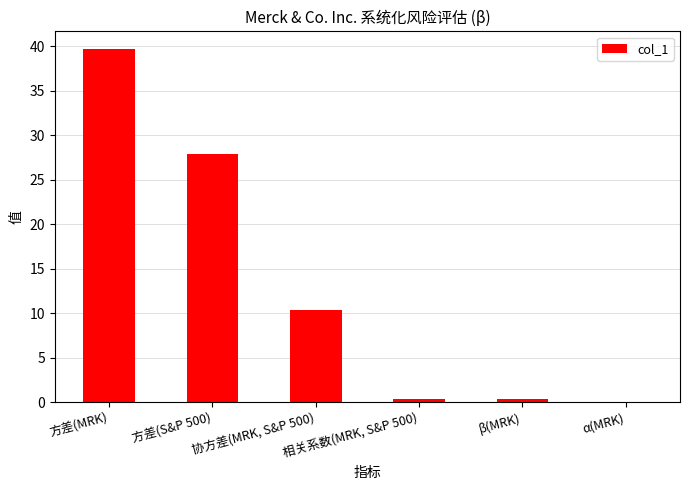

At which label does the data first exceed 10?

方差(MRK)